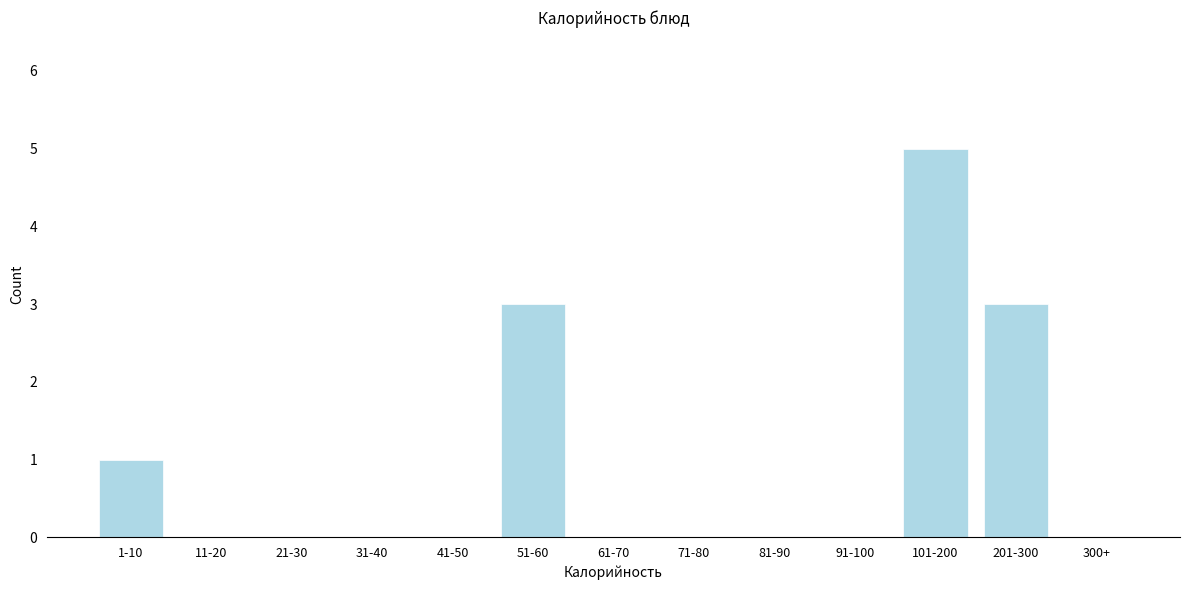

Reading left to right, extract all data points from this chart.

1-10=1	11-20=0	21-30=0	31-40=0	41-50=0	51-60=3	61-70=0	71-80=0	81-90=0	91-100=0	101-200=5	201-300=3	300+=0